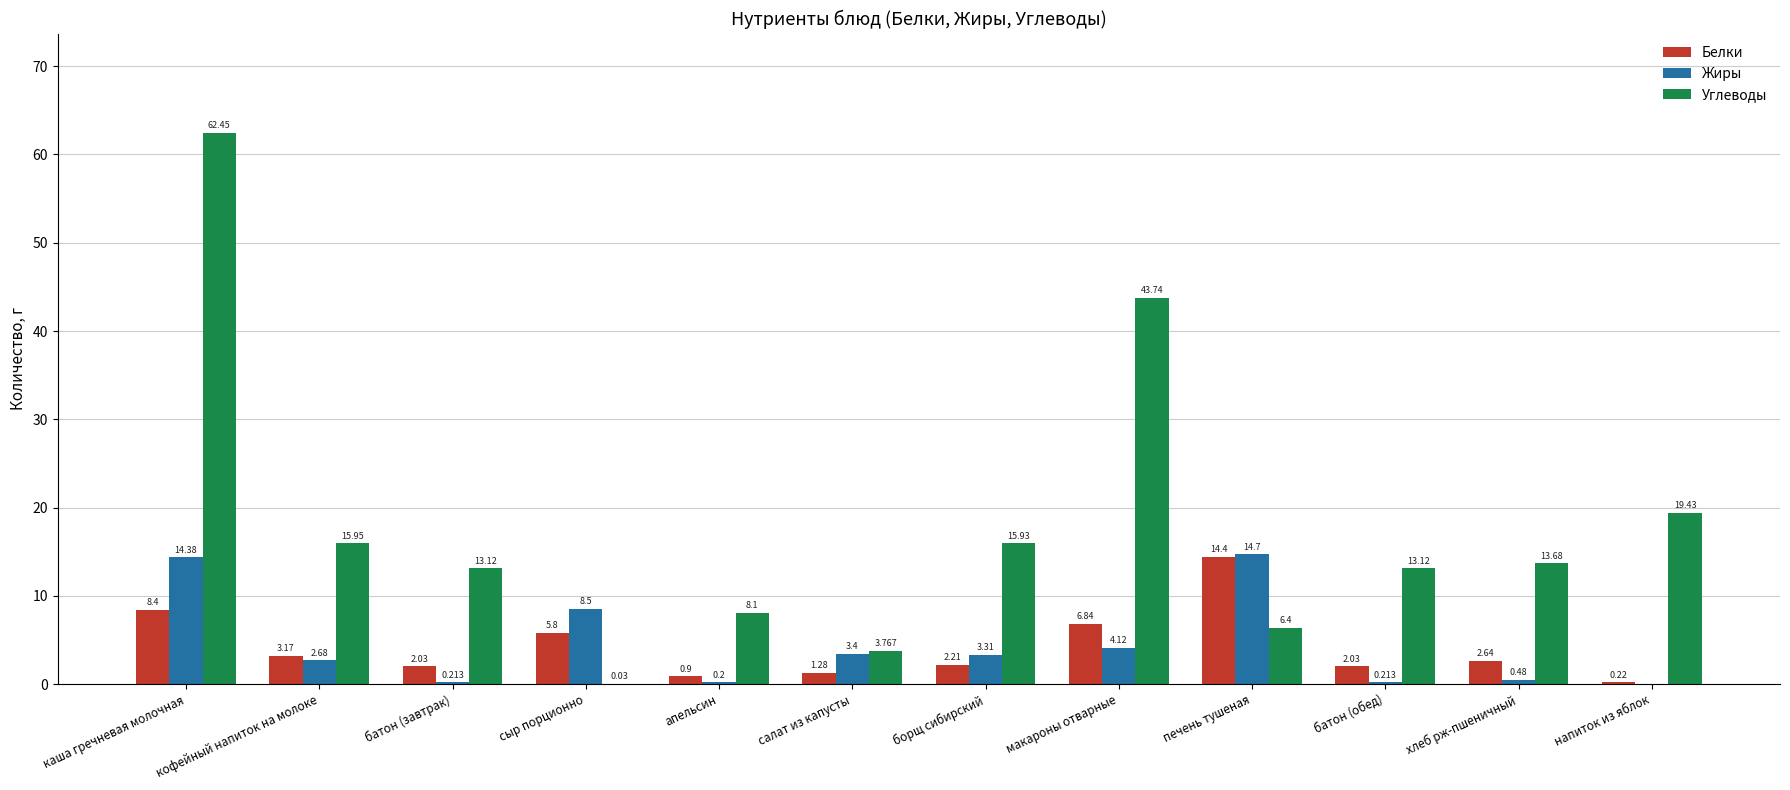

What value does the Белки series have at каша гречневая молочная?

8.4